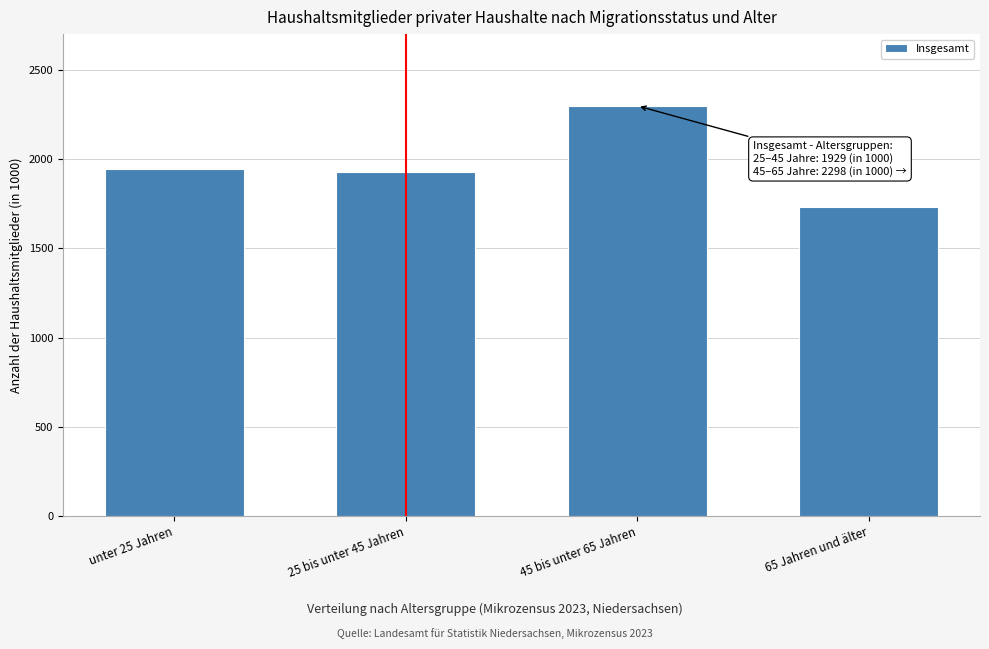

Reading right to left, what are all the values shown in this chart?

65 Jahren und älter=1731	45 bis unter 65 Jahren=2298	25 bis unter 45 Jahren=1929	unter 25 Jahren=1947